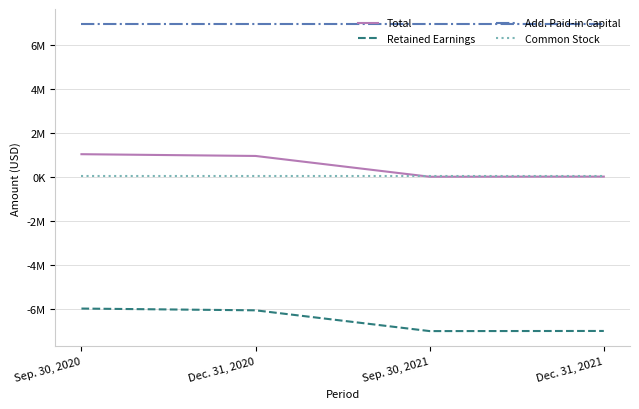

True or false: Total has more than 1 points higher than both neighbors.

False